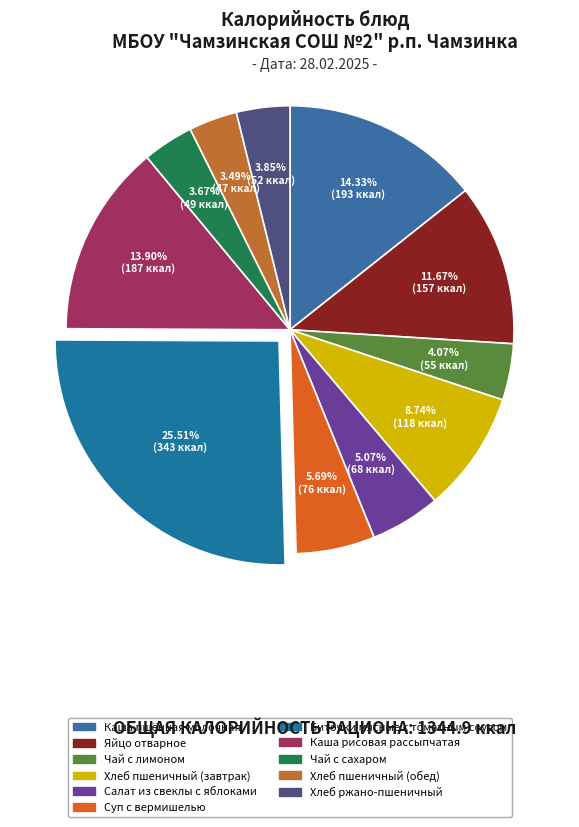

What is the total percentage of Чай с сахаром and Каша рисовая рассыпчатая?

17.6%